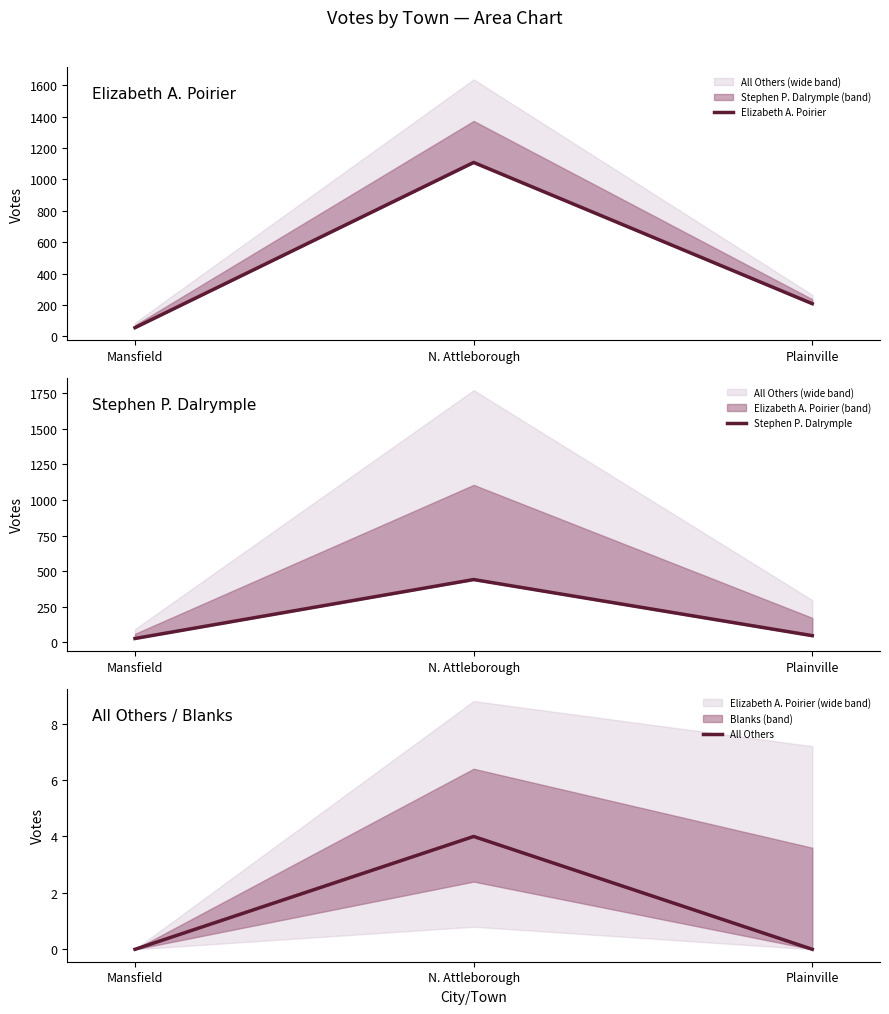

What is the label of the 1st point from the left?

Mansfield